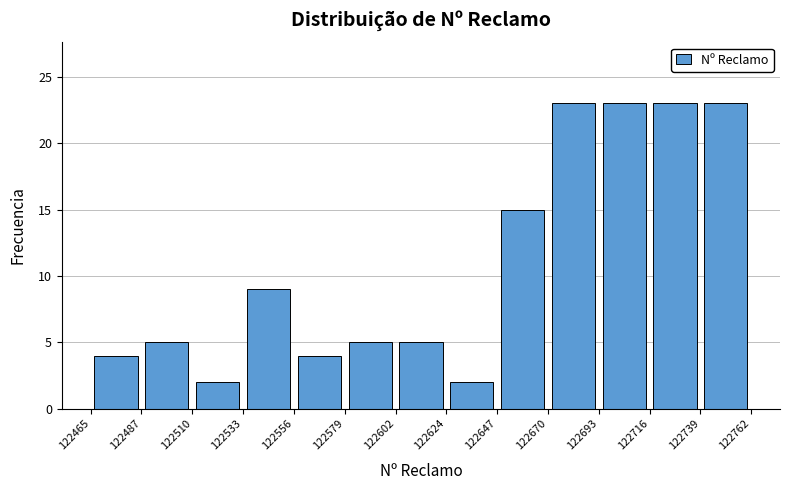

How tall is the bar that spans 122533 to 122556 on the x-axis? The values are not printed on the chart, so give them approximately, as read against the axis.

9